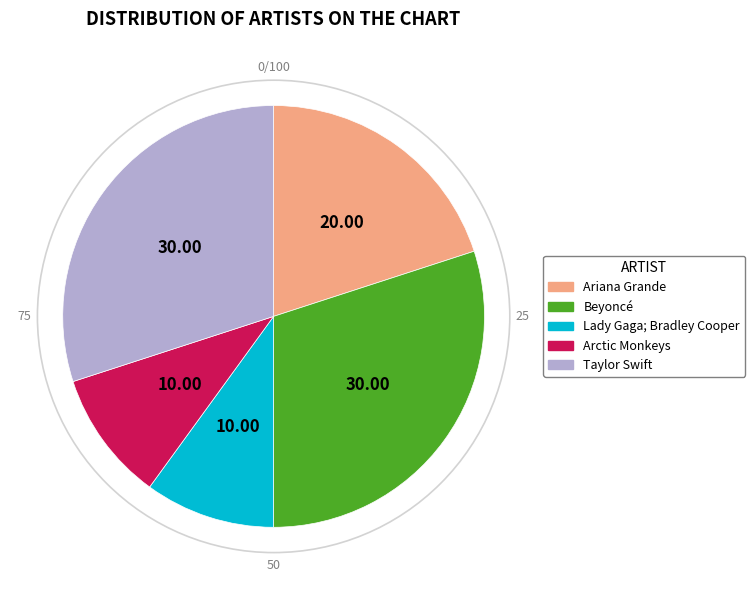

The Beyoncé slice represents 30% of the pie. True or false?

True